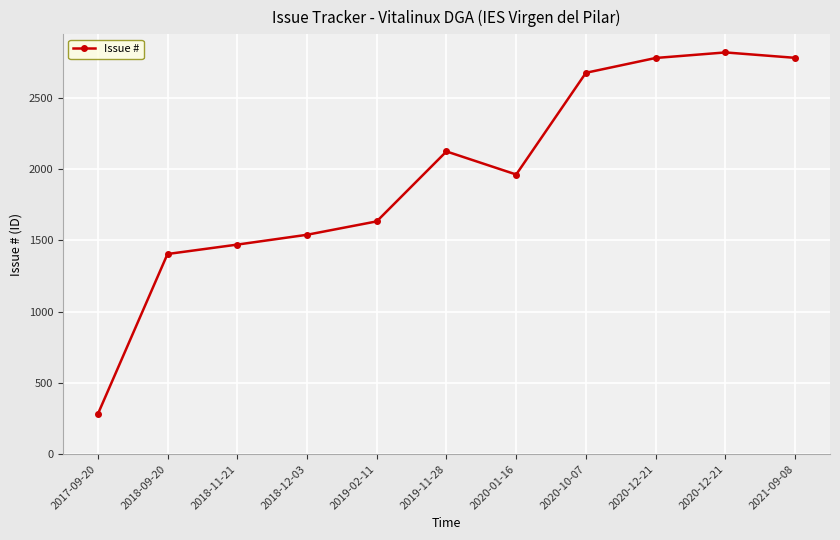

True or false: there are more than 1 points higher than both neighbors.

True